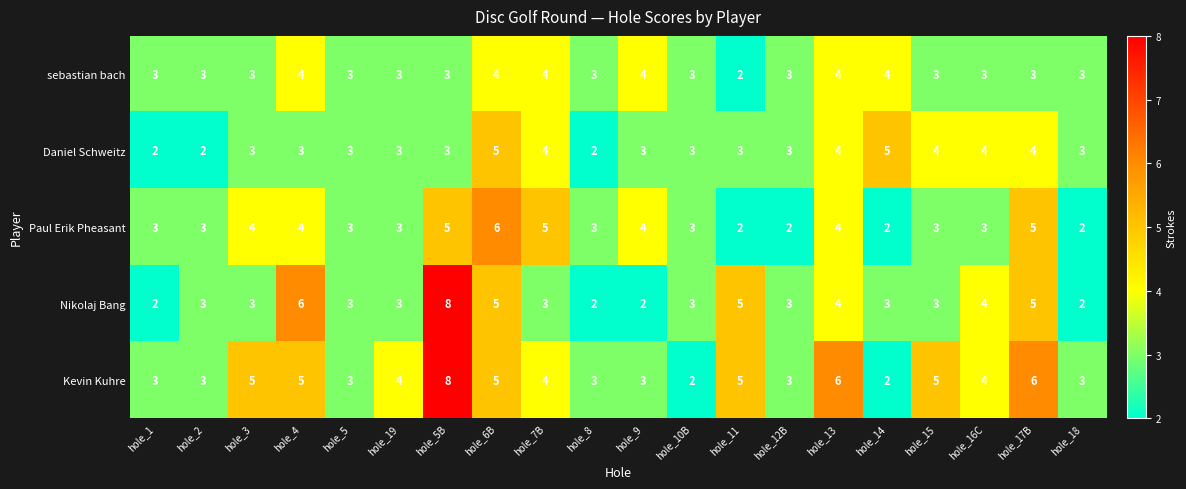

The Daniel Schweitz series shows 7 at hole_15. True or false?

False